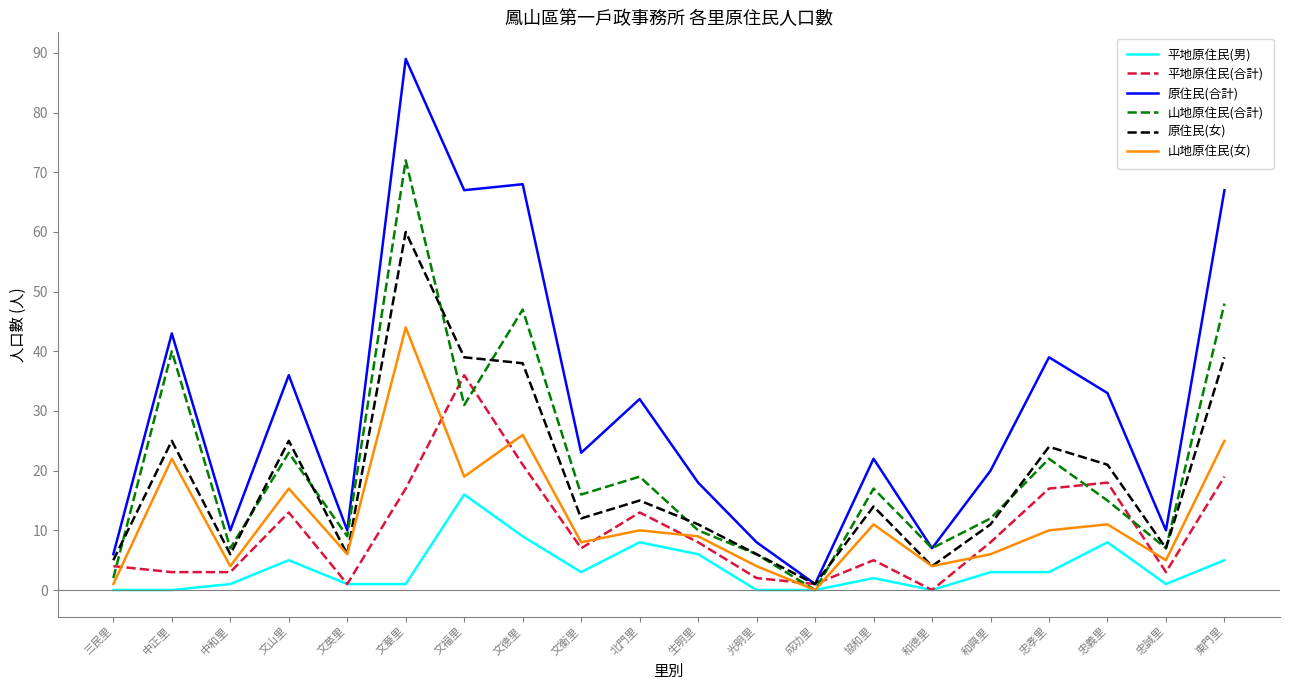

What position from the left is 北門里?

10